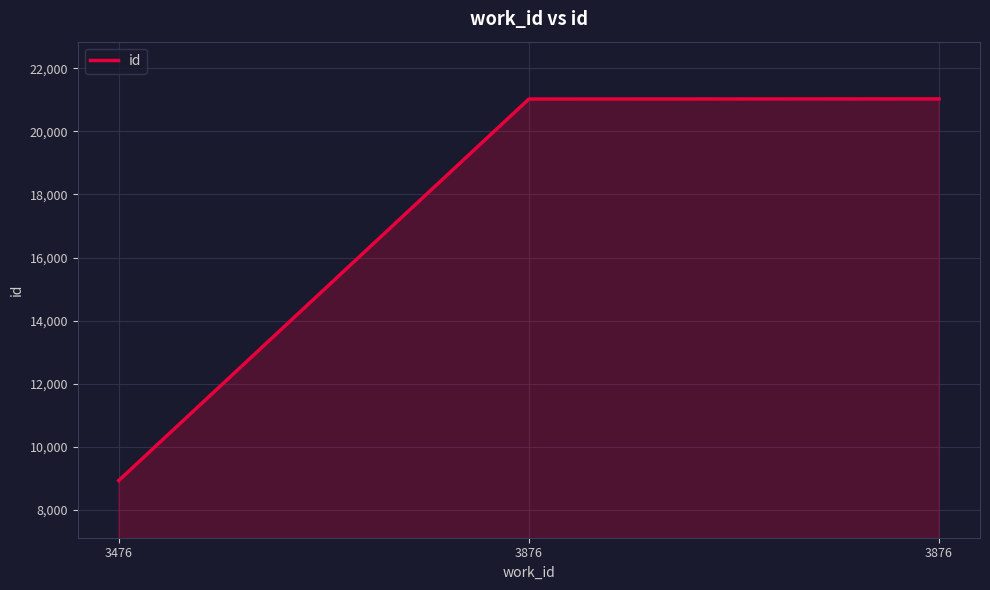

What is the approximate value at 3876?

21028